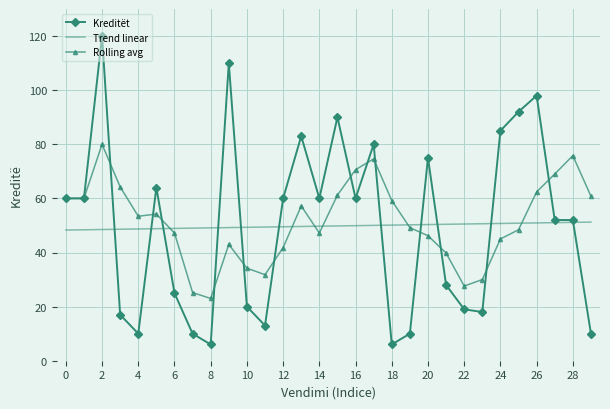

Which series has the largest range (max minus min)?

Kreditët